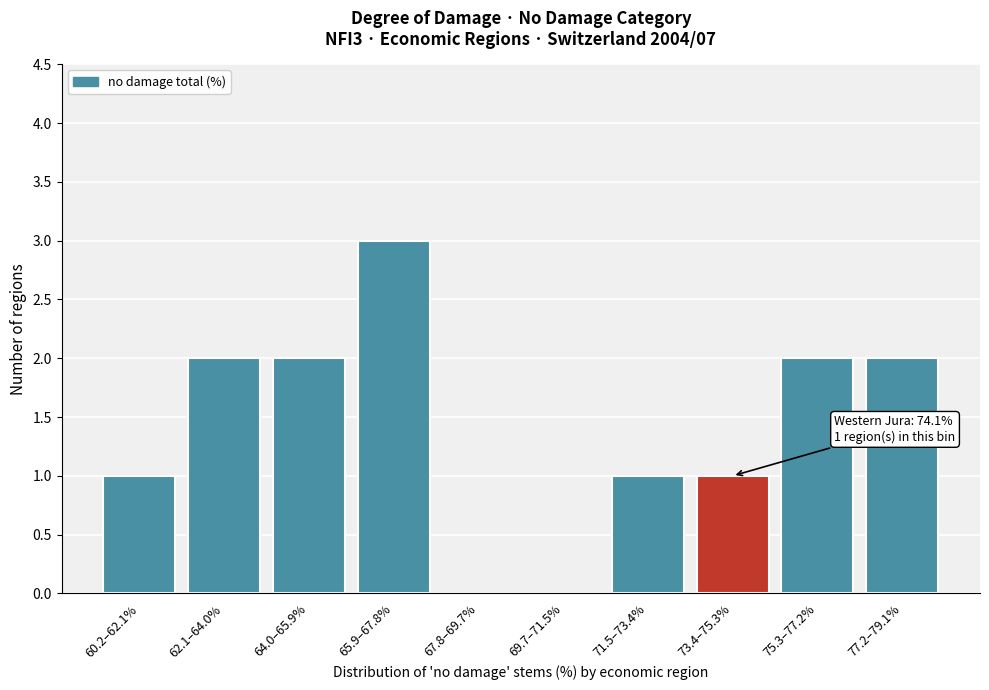

Reading right to left, list all the values displayed in this chart.

77.2–79.1%=2	75.3–77.2%=2	73.4–75.3%=1	71.5–73.4%=1	69.7–71.5%=0	67.8–69.7%=0	65.9–67.8%=3	64.0–65.9%=2	62.1–64.0%=2	60.2–62.1%=1